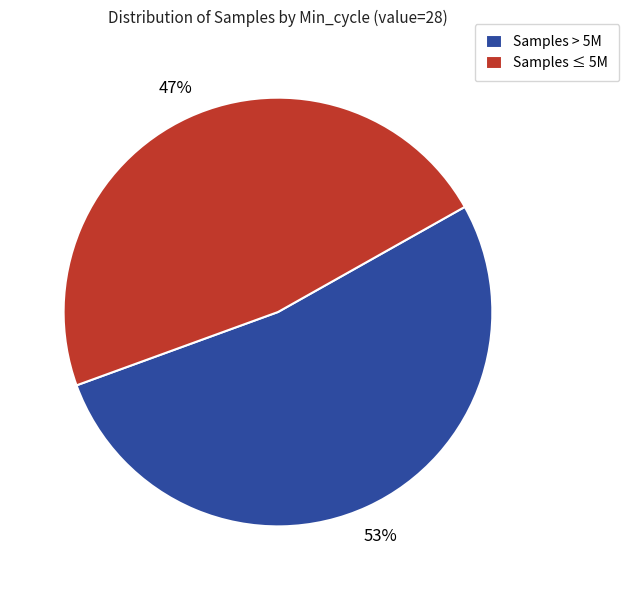

How many slices are in this pie chart?

2